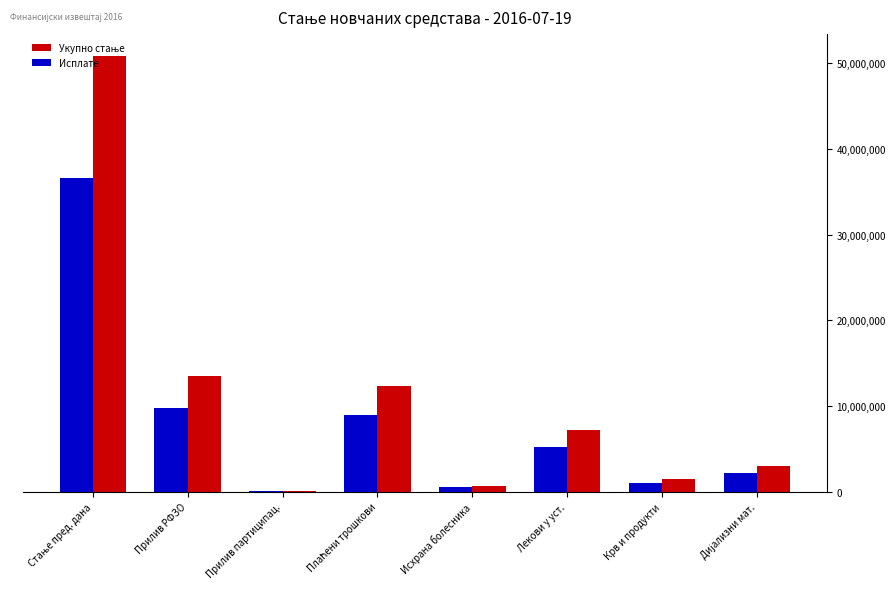

What is the greatest value displayed?

50885720.5